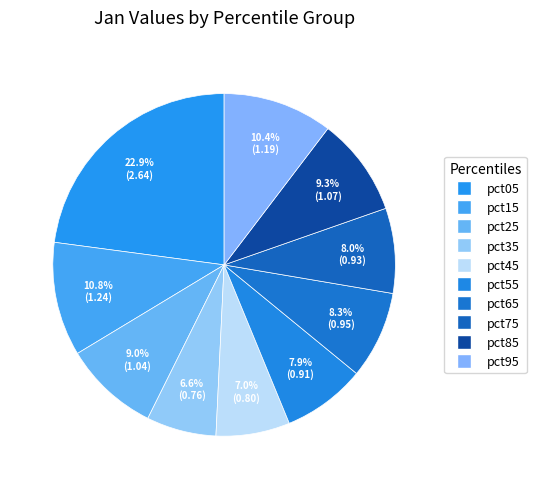

How many slices are in this pie chart?

10